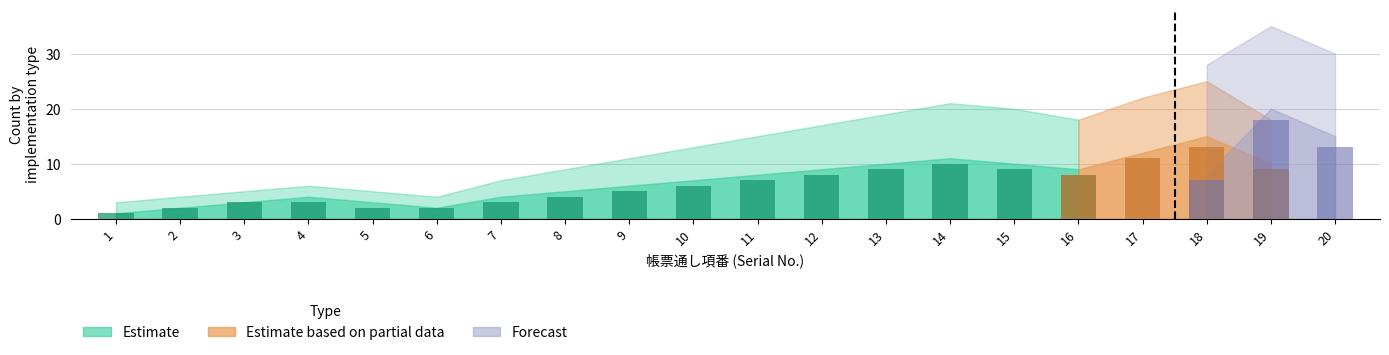

Are the bars horizontal?

No